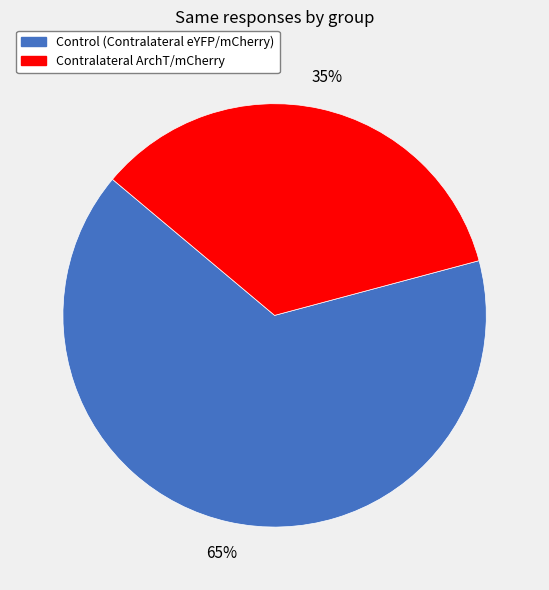

Which slice is the smallest?

Contralateral ArchT/mCherry